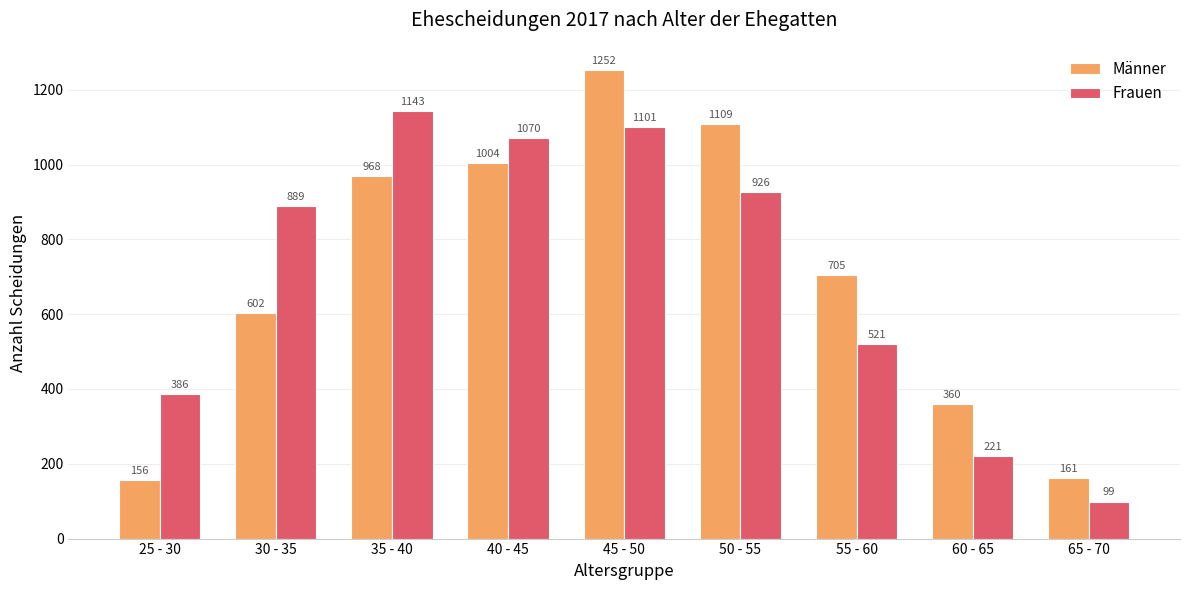

What is the value of the Männer bar at the 8th from the left?

360